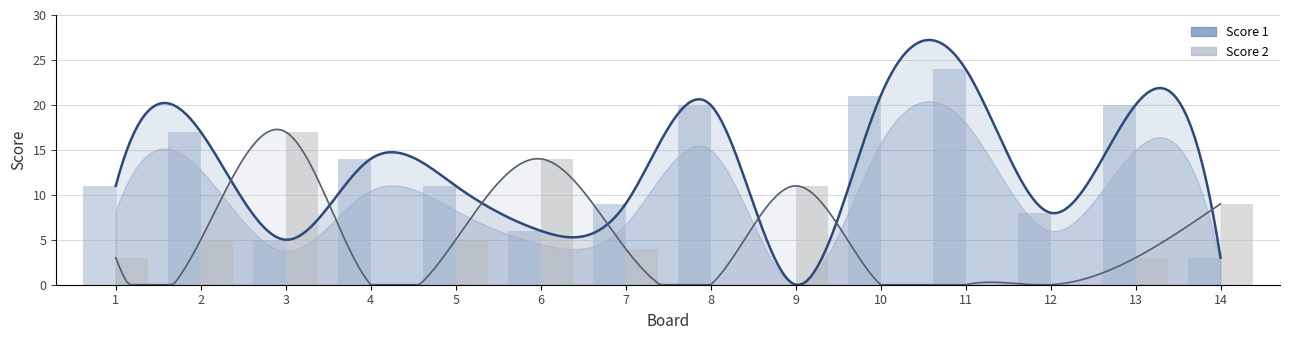

What are all the series names shown in the legend?

Score 1, Score 2